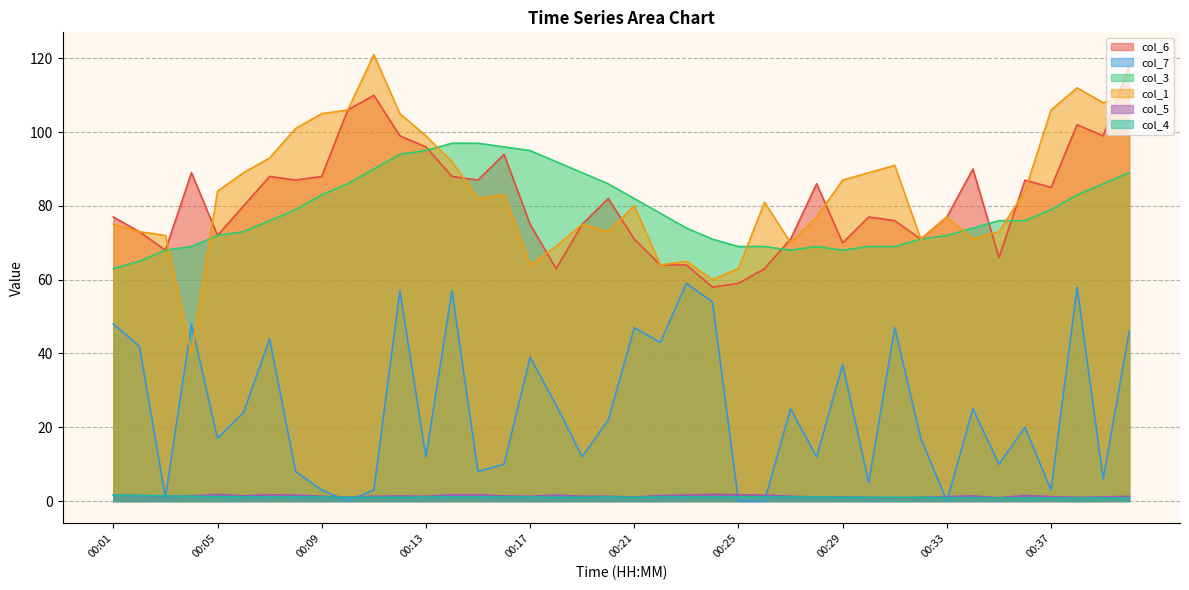

The col_4 series shows 1.6 at 00:30. True or false?

False